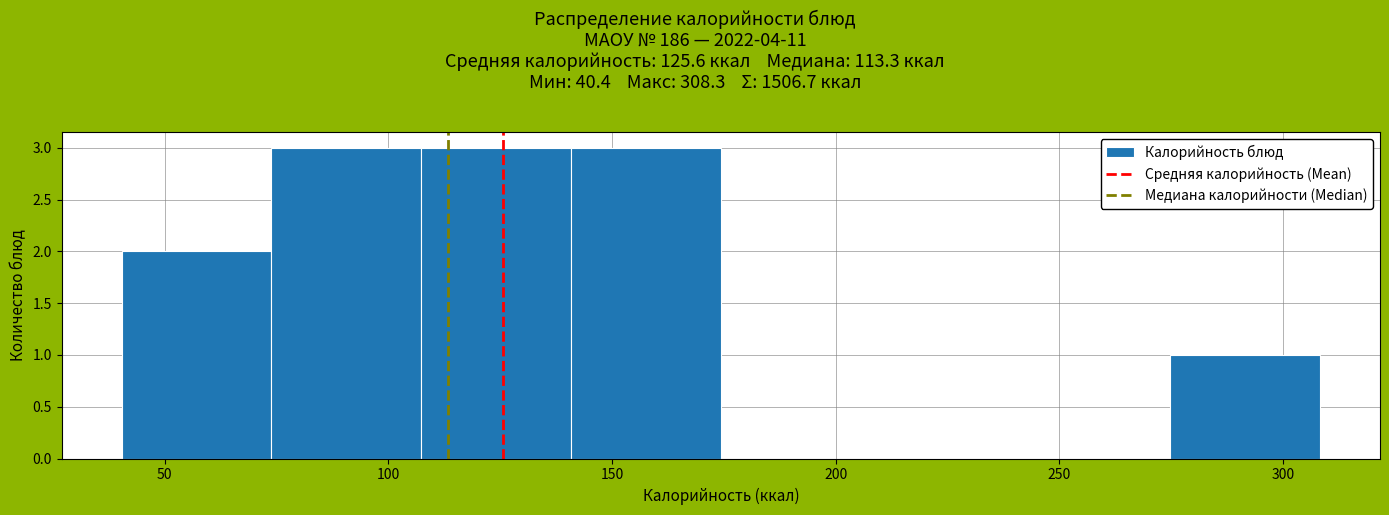

Reading left to right, list every bar in this chart as the range it spans on the x-axis followed by its height. Neither the bar edges nor the heights are printed on the chart, so give them approximately, as read against the axes.

40 to 75: 2
75 to 105: 3
105 to 140: 3
140 to 175: 3
175 to 210: 0
210 to 240: 0
240 to 275: 0
275 to 310: 1